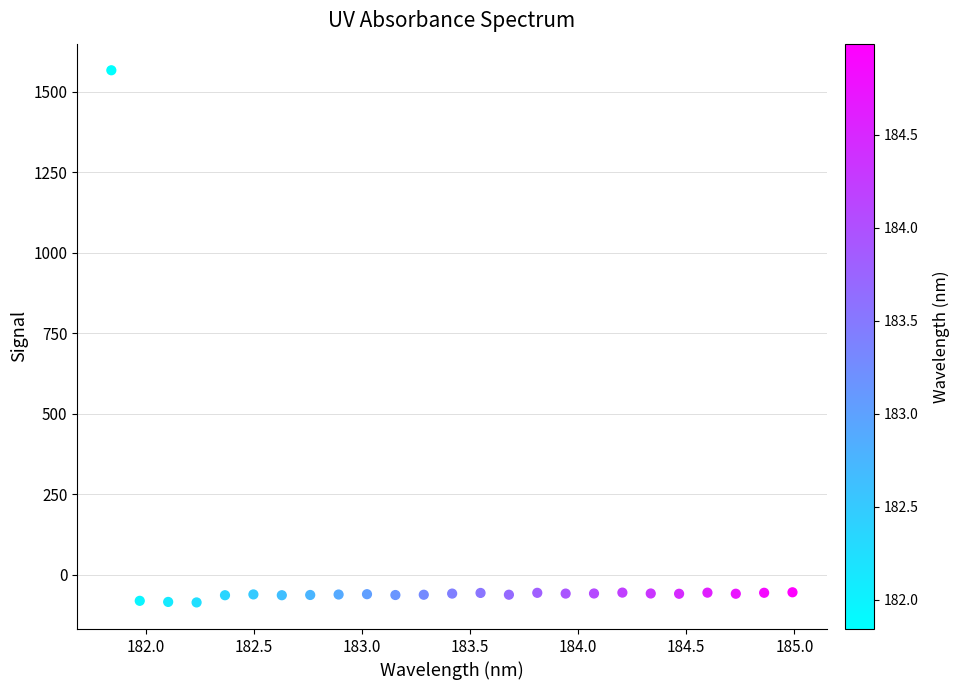

What is the range of X values (max minus min)?

3.1